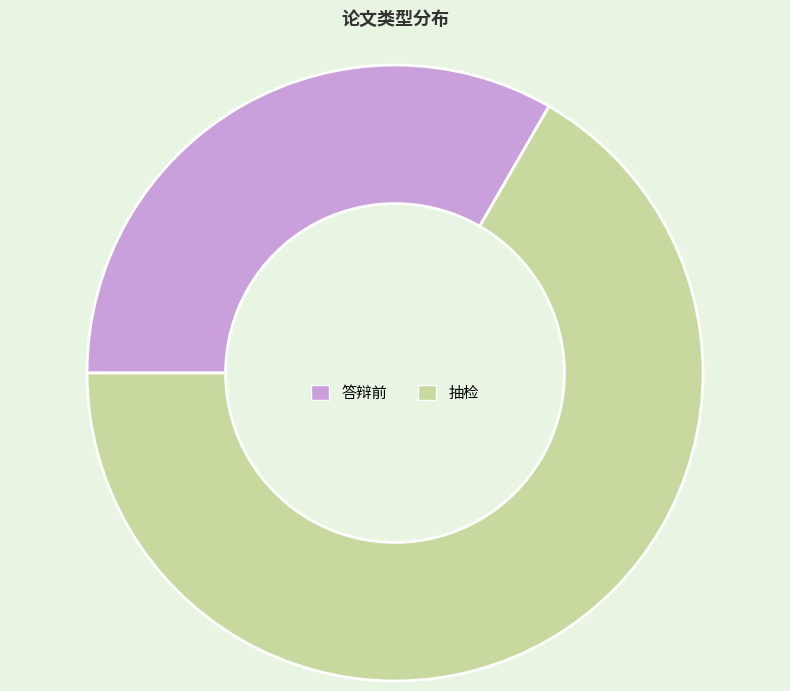

Is the sum of 抽检 and 答辩前 greater than half?

Yes